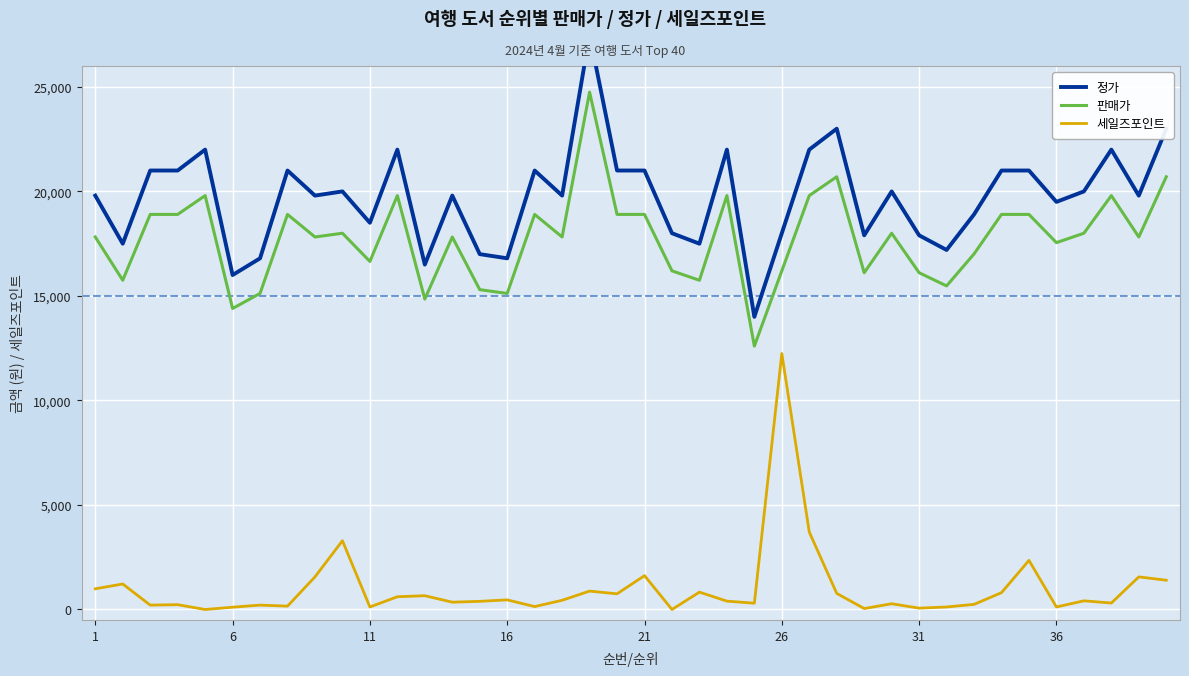

What is the maximum value for 세일즈포인트?

12245